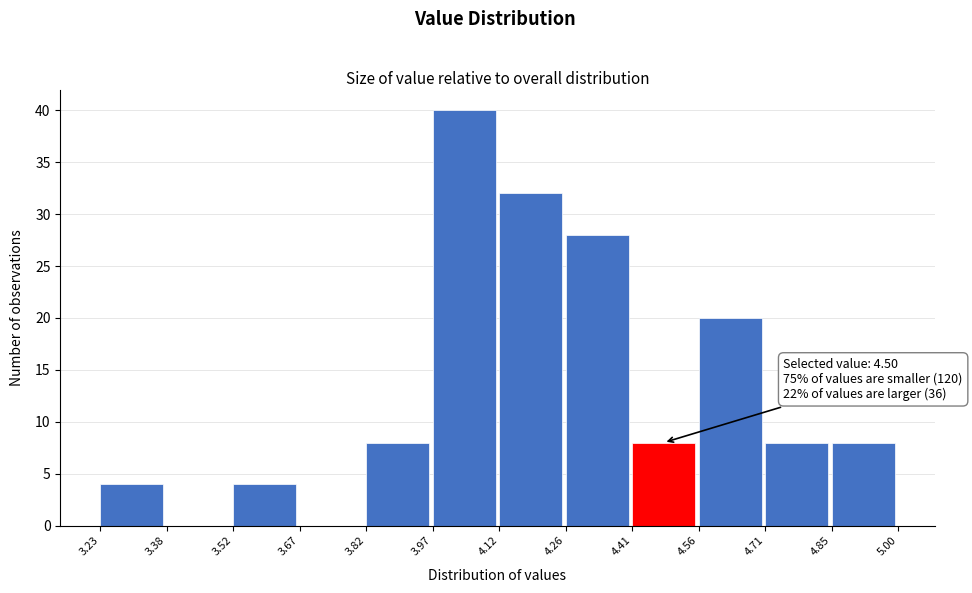

Which range on the x-axis has the tallest bar?

3.97 to 4.12